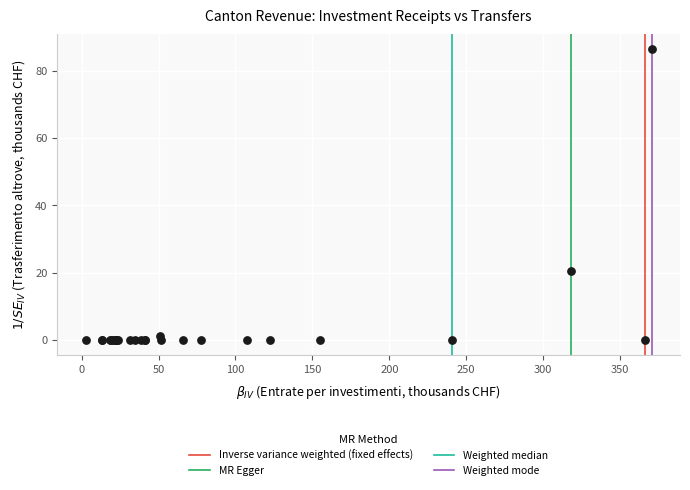

What Y value in the scatter plot is closest to 43?

20.6